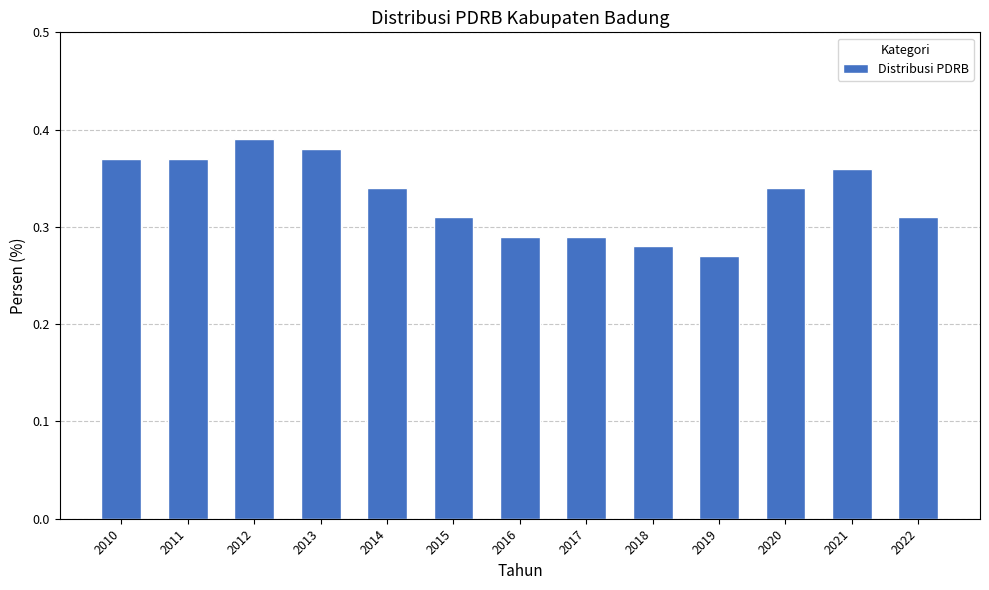

What is the sum of the values at 2016 and 2011?

0.7